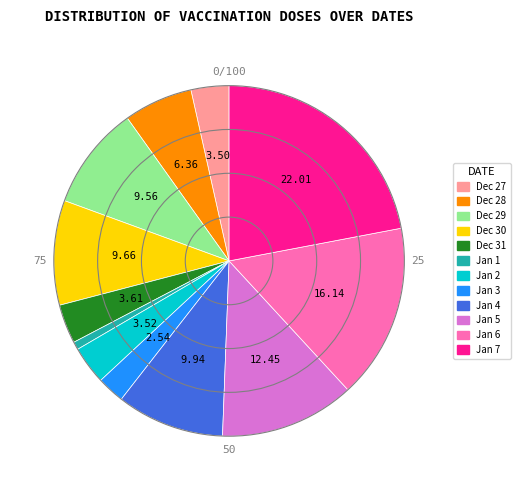

Do Jan 6 and Jan 3 together represent more than half of the pie?

No